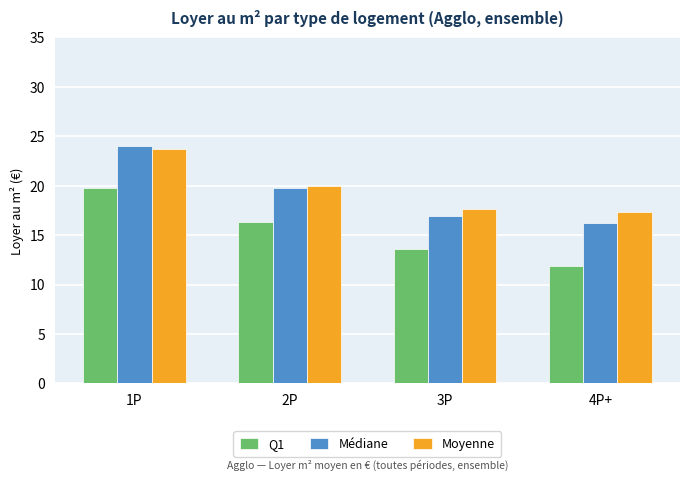

Rank the categories by Médiane value from highest to lowest.

1P, 2P, 3P, 4P+